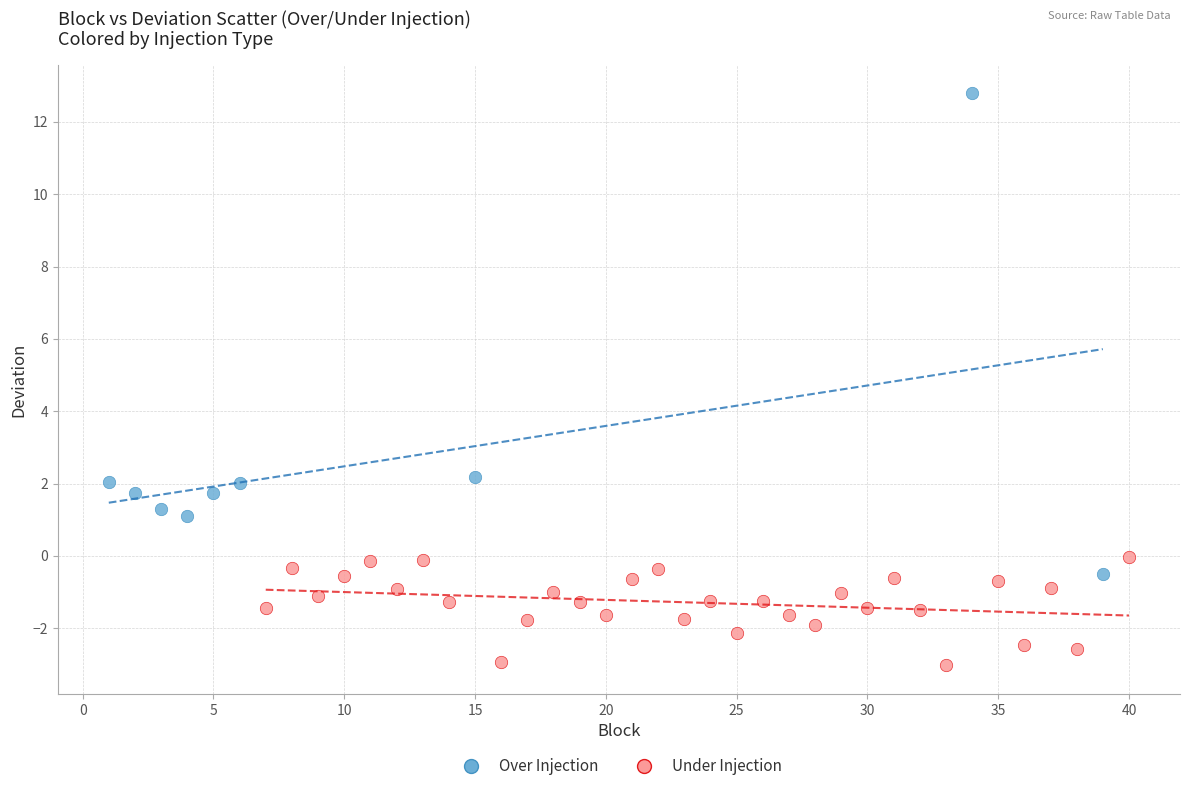

Which series has the widest spread of Y values?

Over Injection